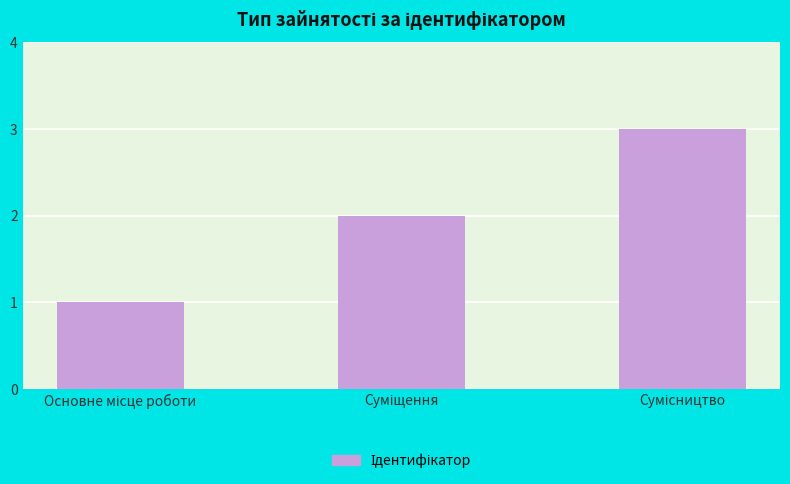

How many data points are less than 2?

1